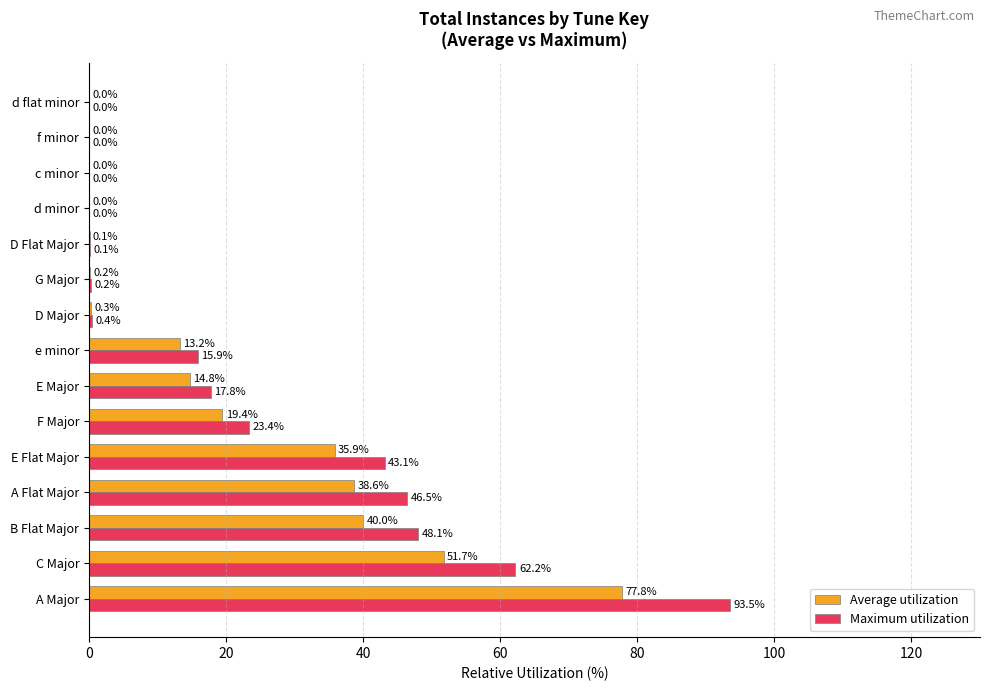

Which series has the largest total across all categories?

Maximum utilization